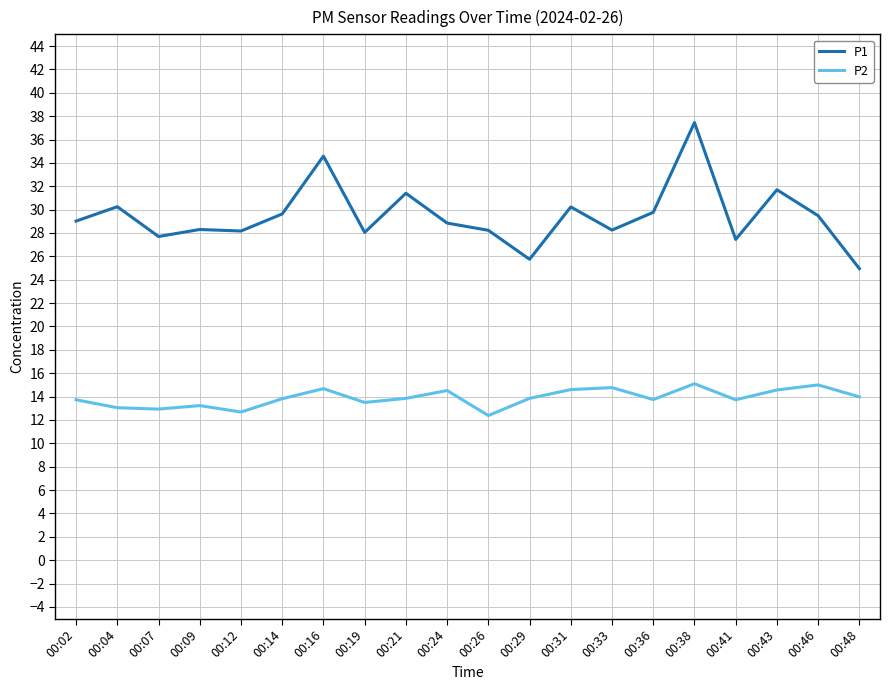

True or false: P1 and P2 cross at least once.

False